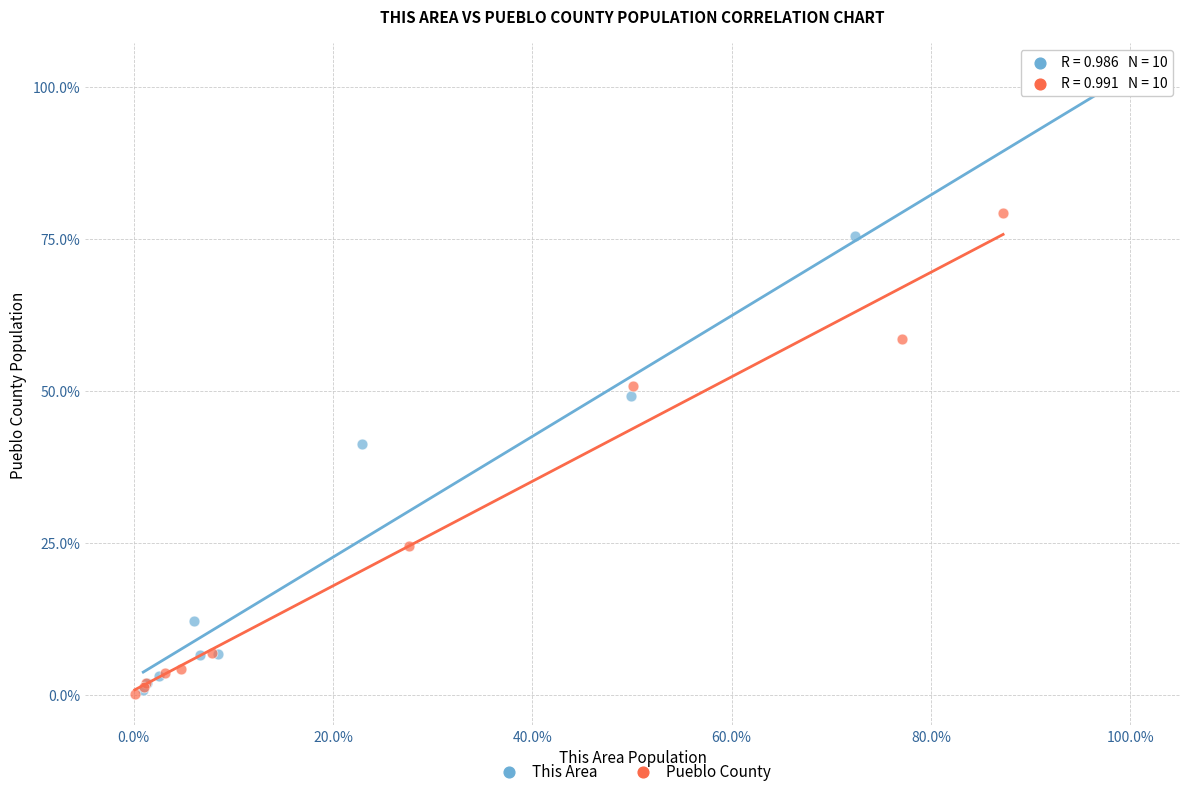

Which series has the widest spread of Y values?

This Area